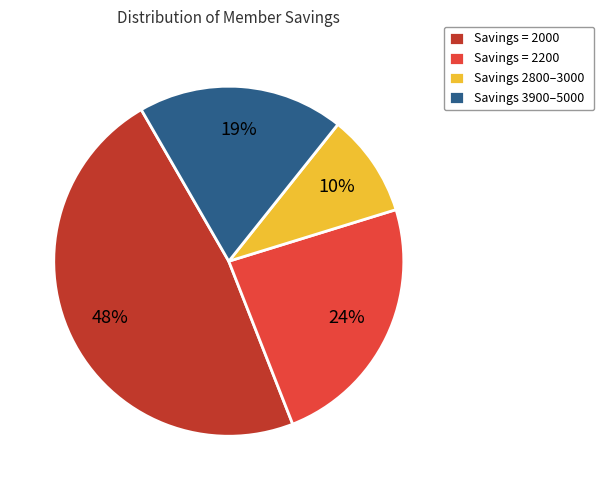

The Savings 3900–5000 slice represents 19% of the pie. True or false?

True